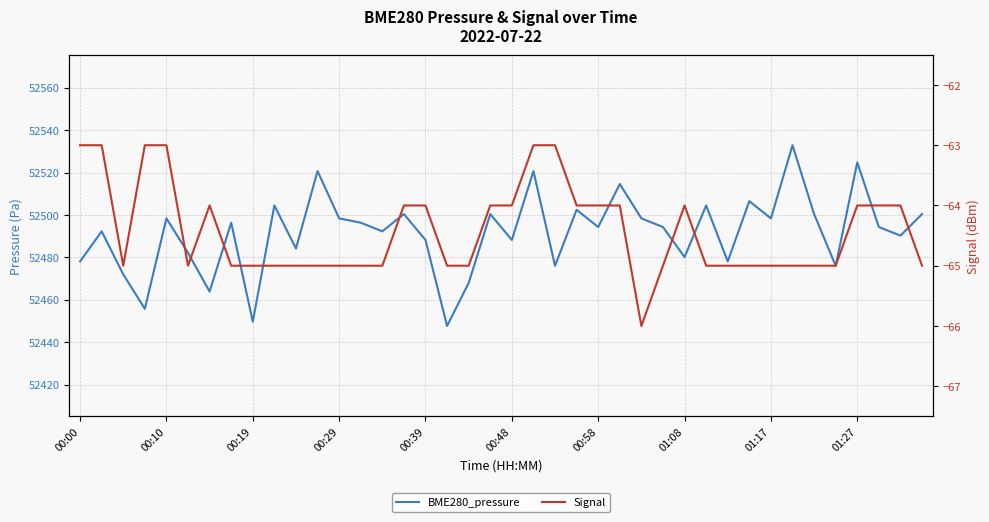

At which label does Signal first exceed -65?

00:00